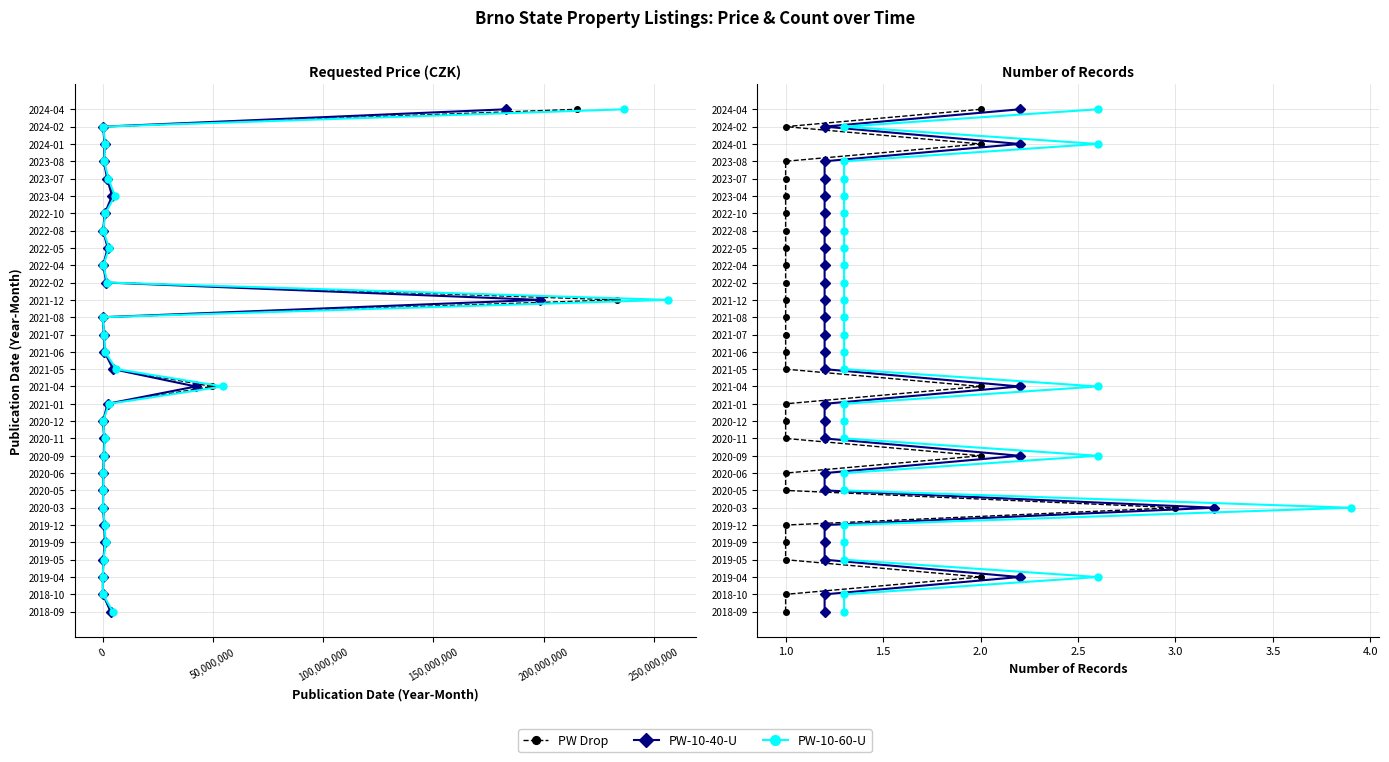

What are all the series names shown in the legend?

PW Drop, PW-10-40-U, PW-10-60-U